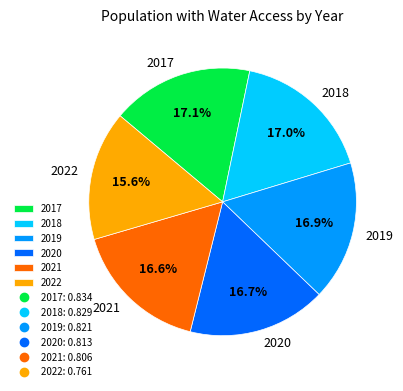

Which slice is the smallest?

2022